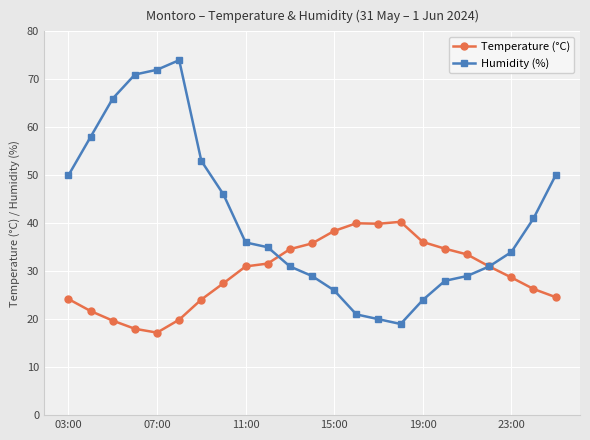

Does the chart display data point markers on the line(s)?

Yes